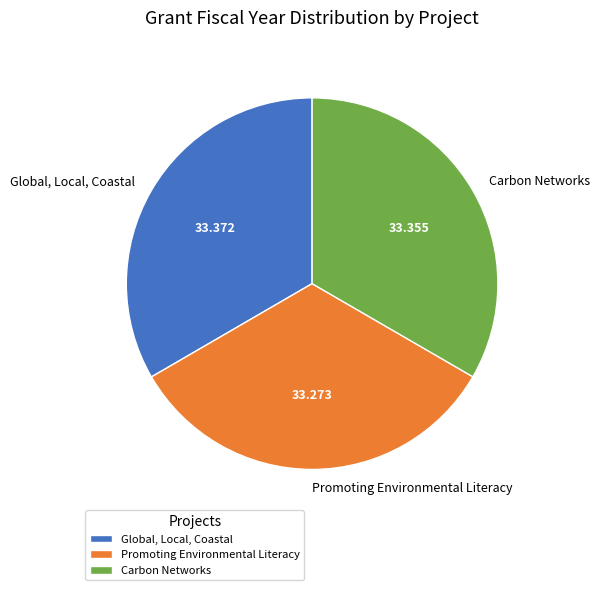

Do Promoting Environmental Literacy and Global, Local, Coastal together represent more than half of the pie?

Yes